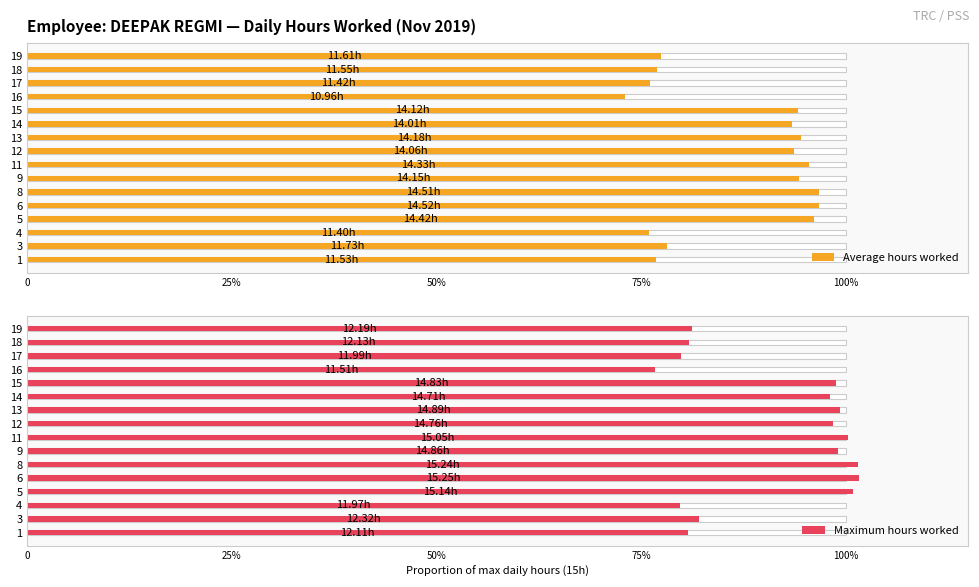

Which series has the widest spread of values?

Maximum hours worked